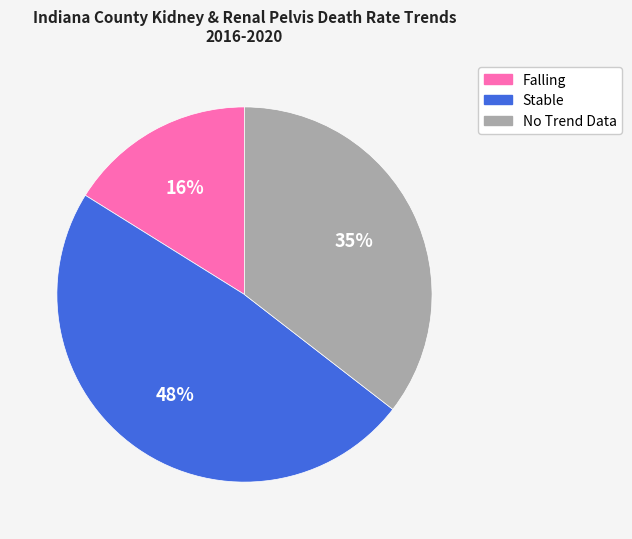

Approximately how many times larger is the value at Falling compared to Stable?

0.3